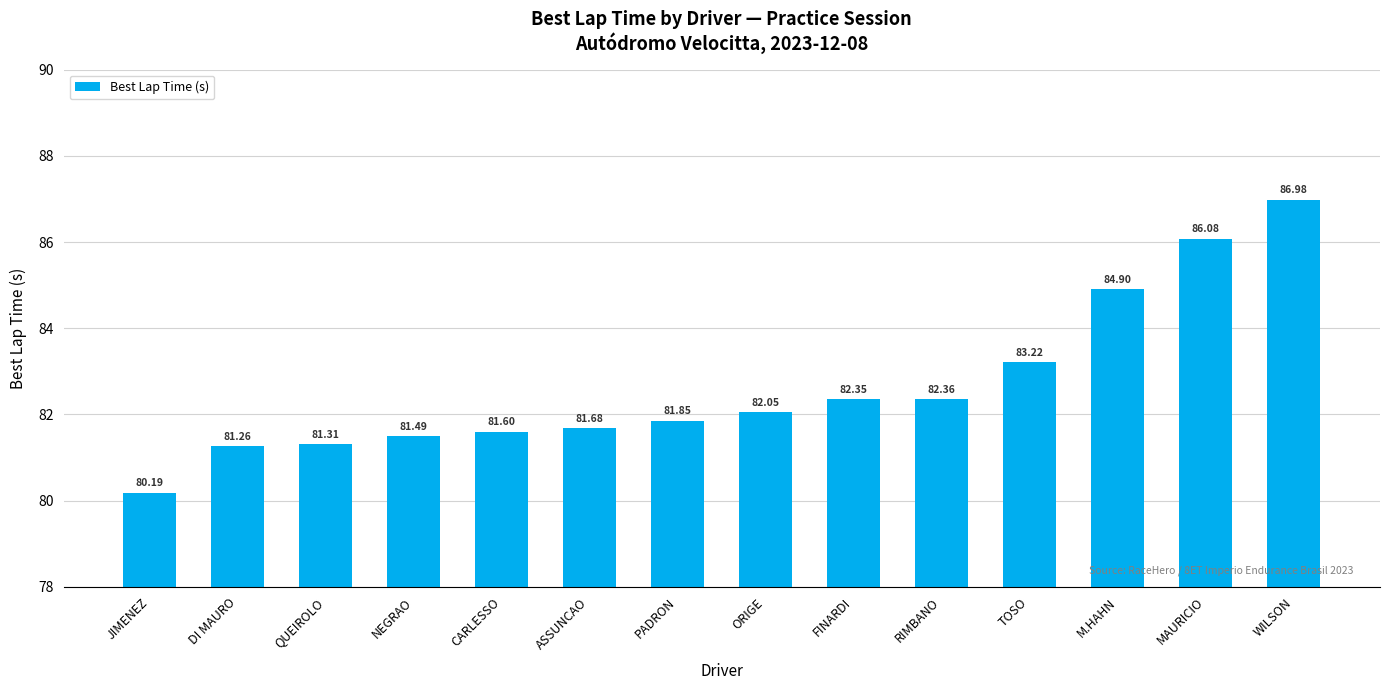

True or false: the data shows 22.0 at DI MAURO.

False